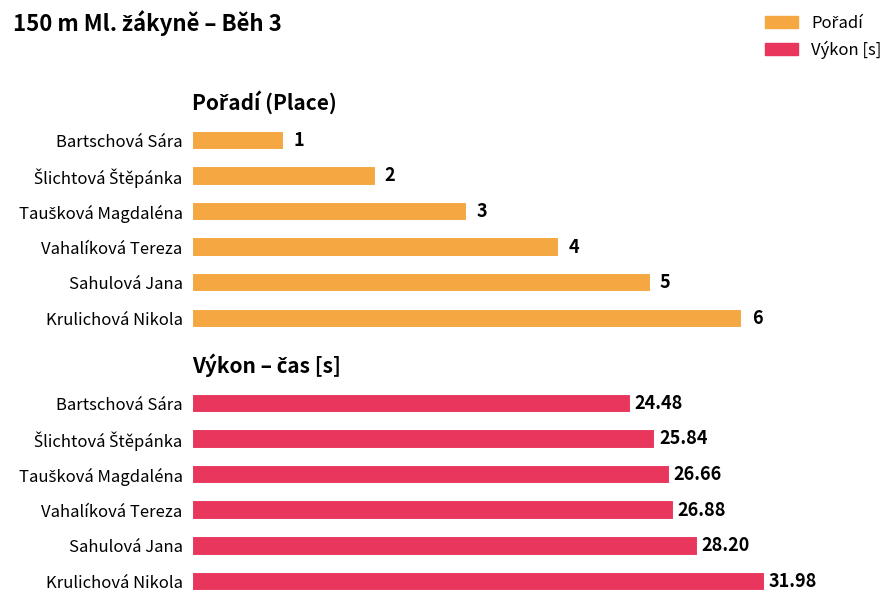

How many data points in Výkon are above 26?

4